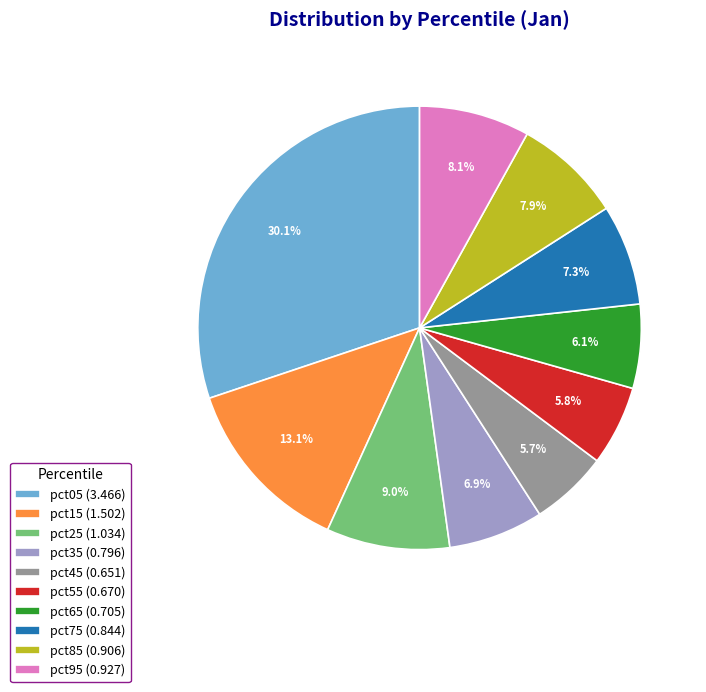

Which has a higher value, pct05 or pct65?

pct05